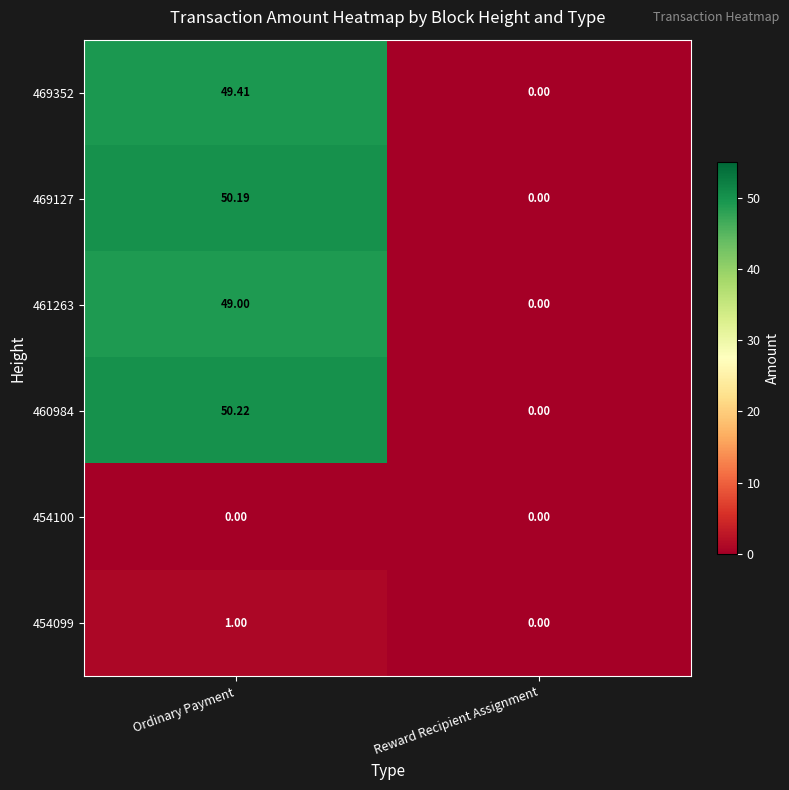

Which category has the highest value across all series?

Ordinary Payment